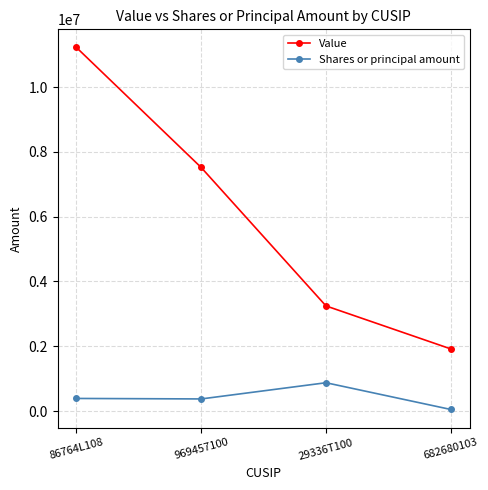

At how many categories does at least one series exceed 2008813?

3